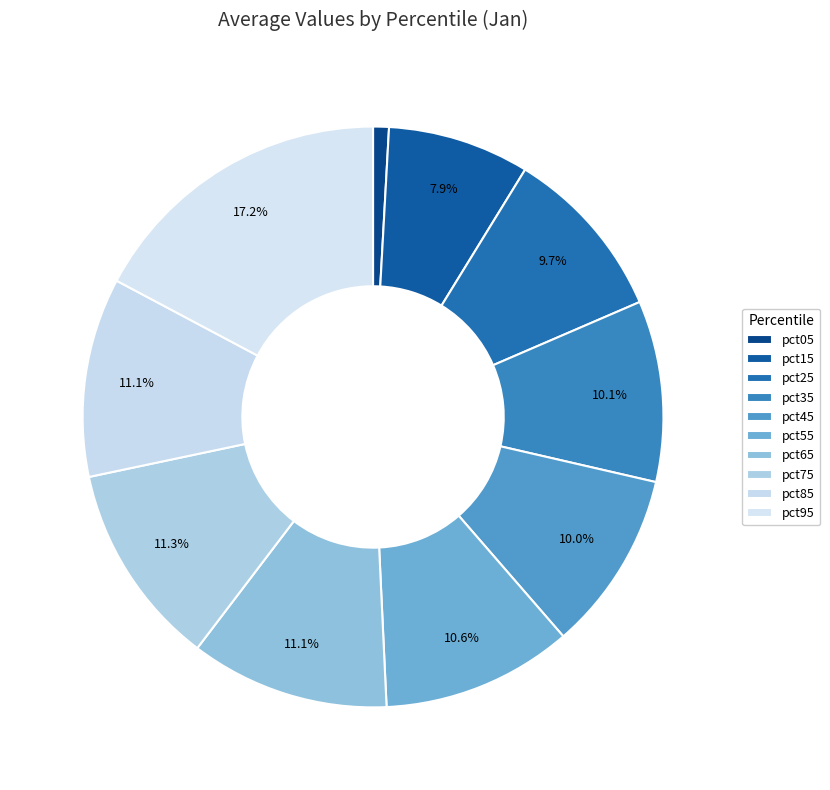

Count the number of slices in the pie.

10